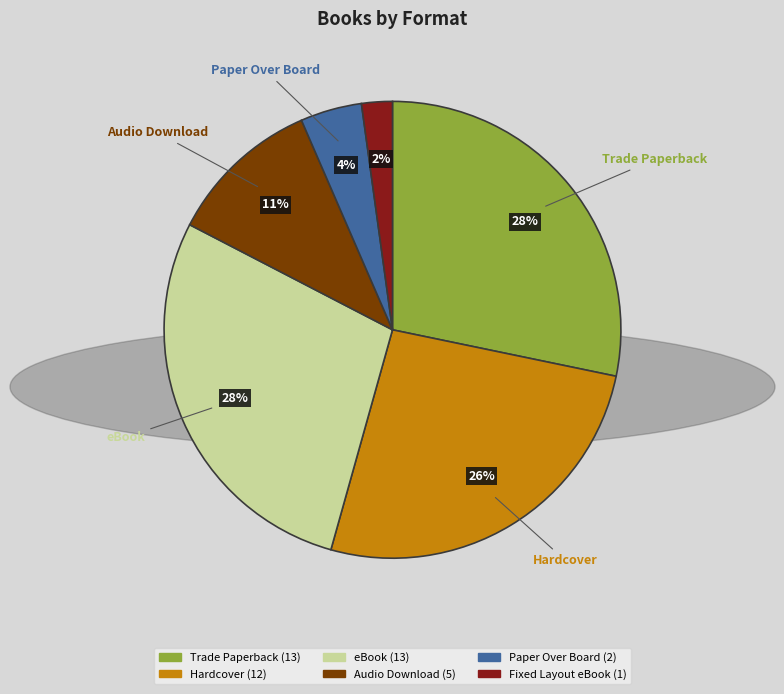

Combined, do Trade Paperback and Fixed Layout eBook account for over 50%?

No